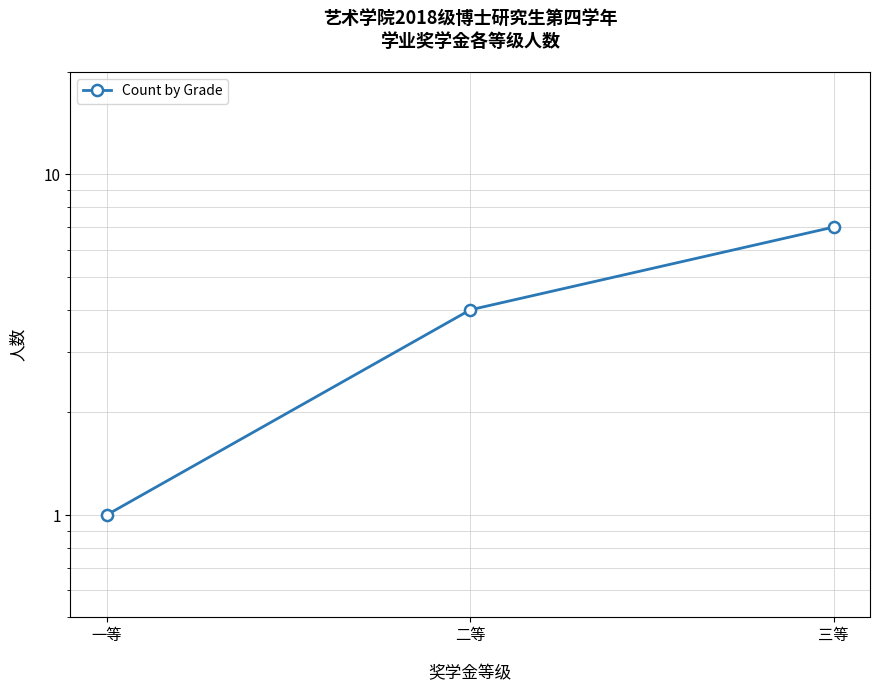

What is the average value?

4